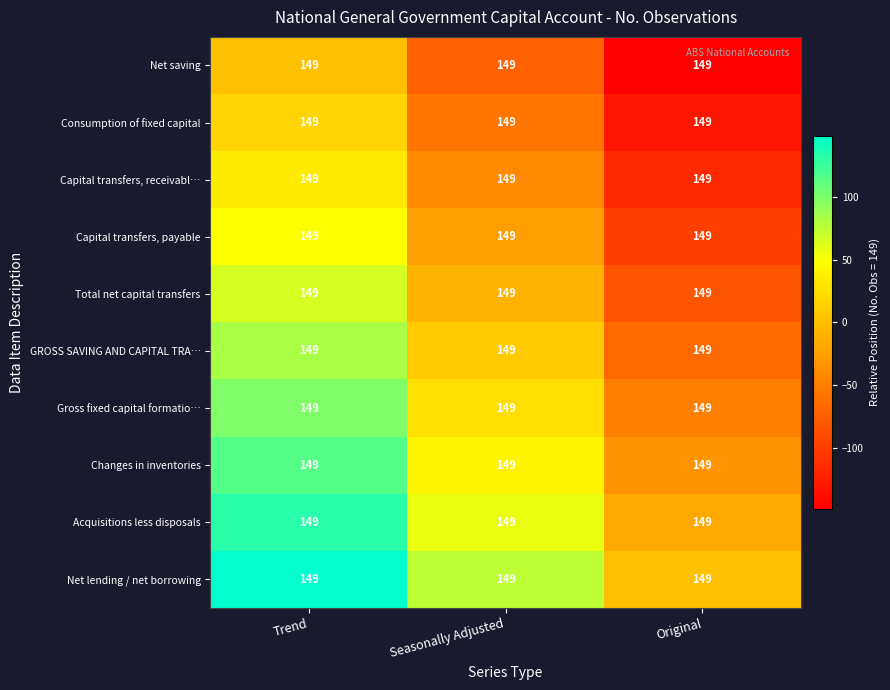

True or false: Changes in inventories has a value of 56.4 at Trend.

False